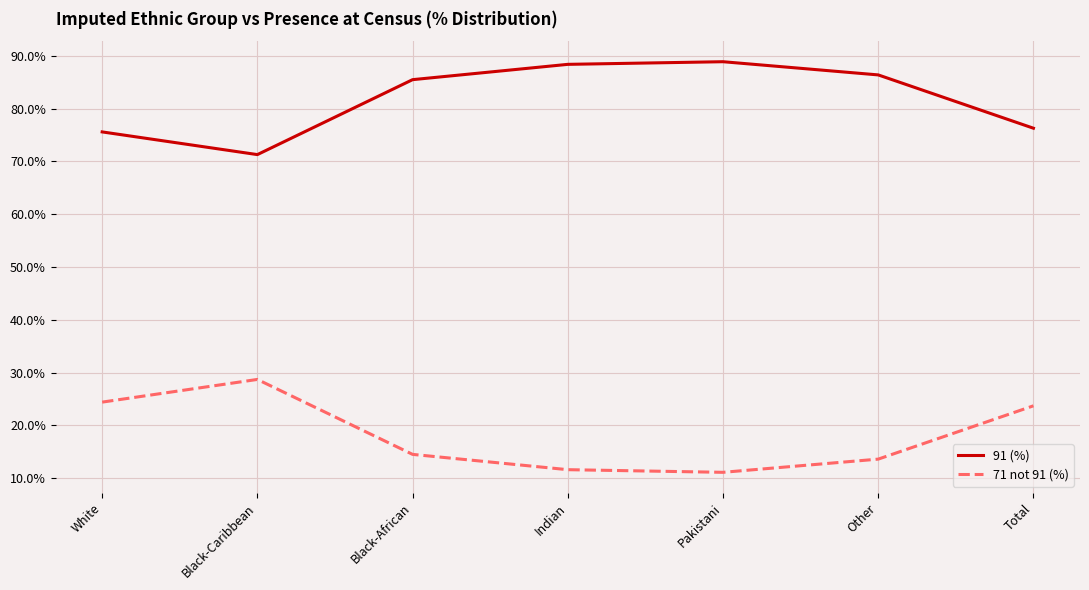

What is the difference between the 91 (%) values at Other and Pakistani?

2.5